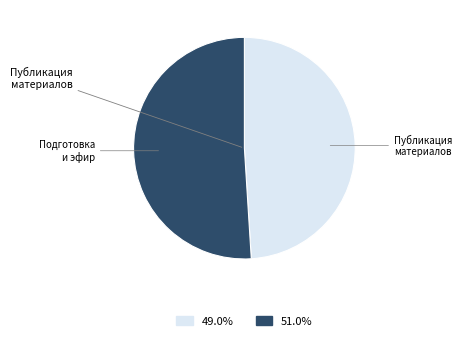

Is there a majority slice in this chart?

Yes